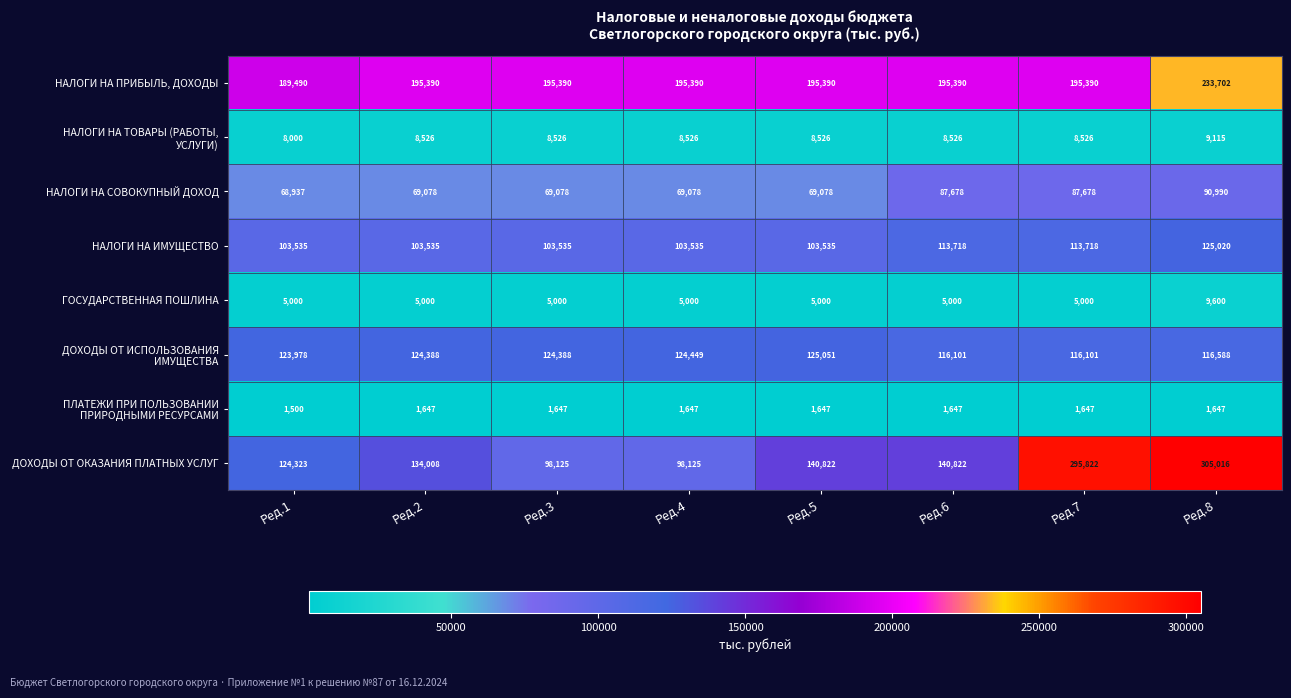

At which category is the sum across all series the highest?

Ред.8